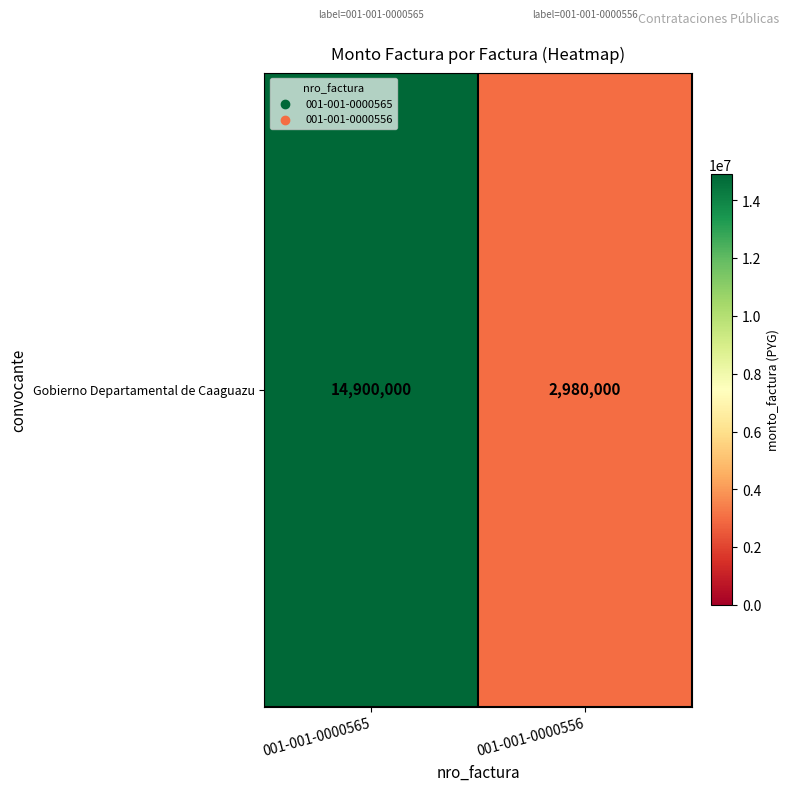

What is the greatest value displayed?

14900000